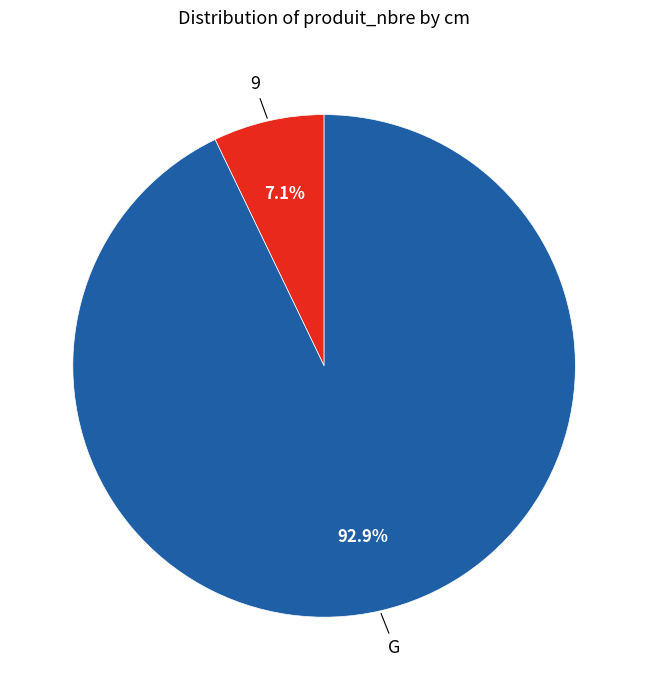

How many slices are in this pie chart?

2